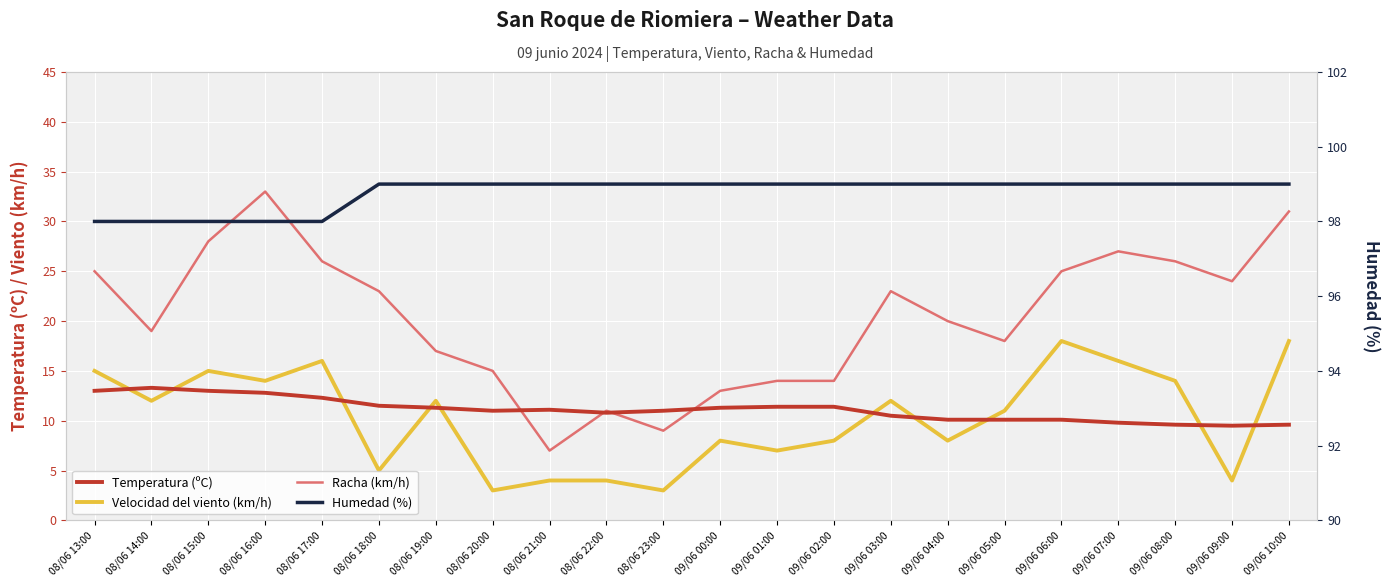

True or false: Velocidad del viento (km/h) and Racha (km/h) cross at least once.

False